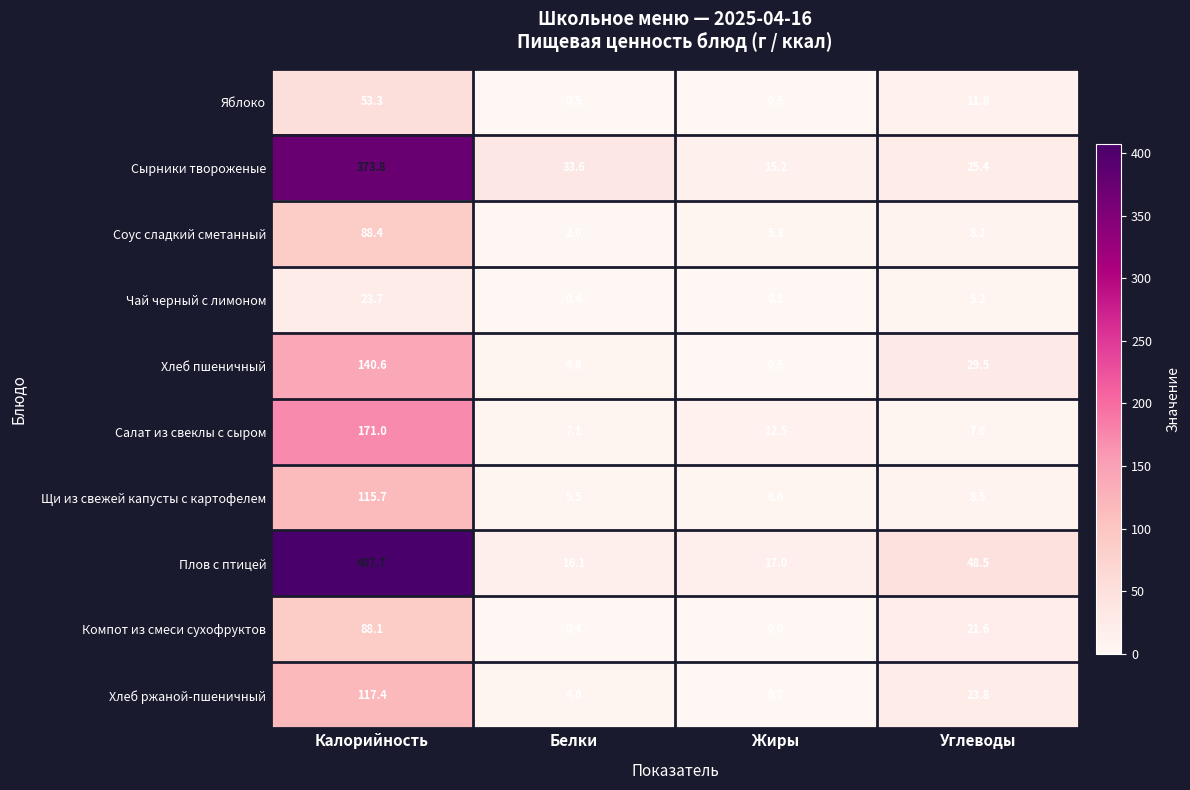

Which label corresponds to the largest value in the chart?

Калорийность